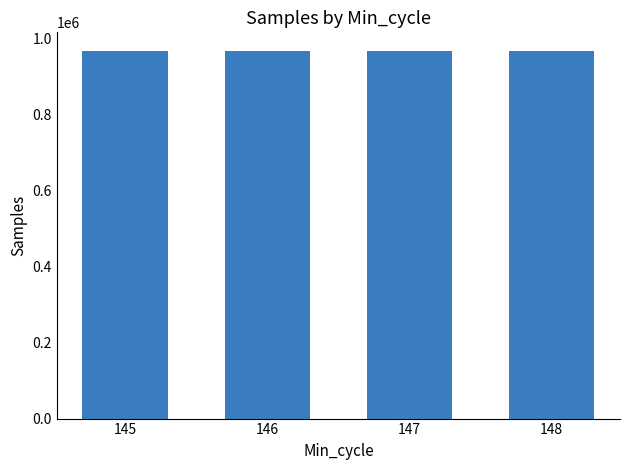

Are the bars horizontal?

No